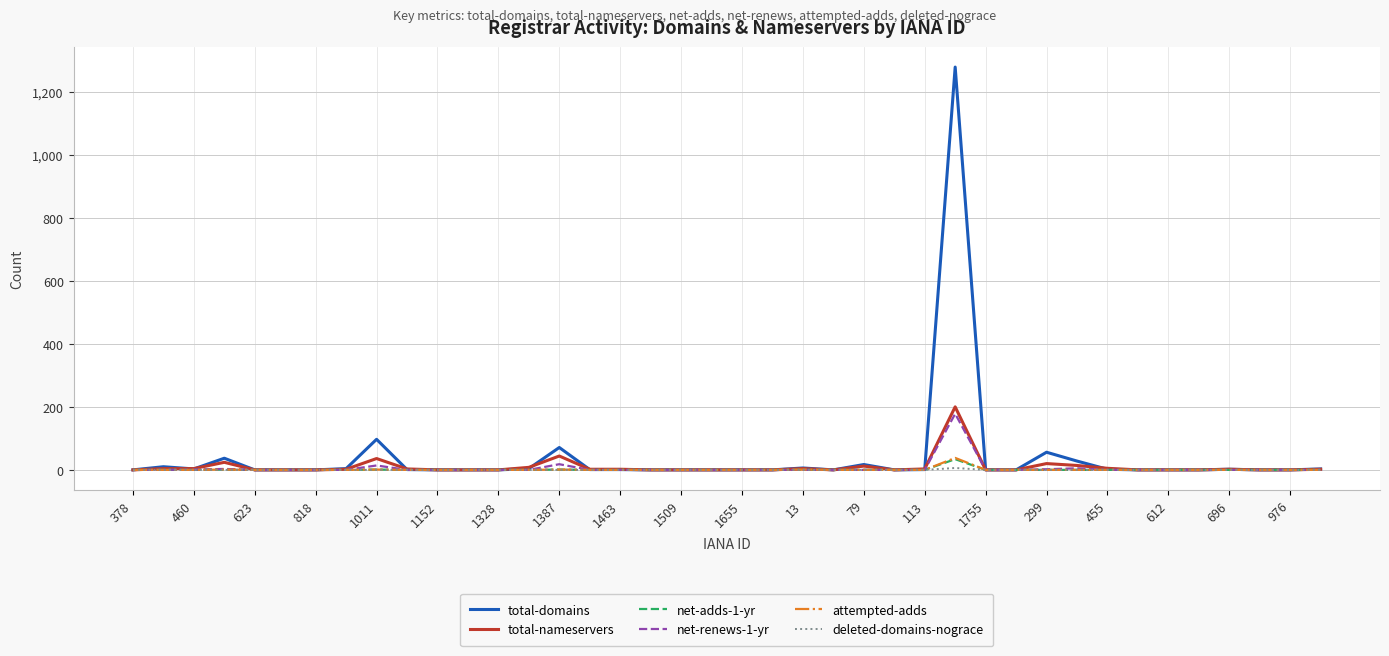

What is the greatest value displayed?

1278